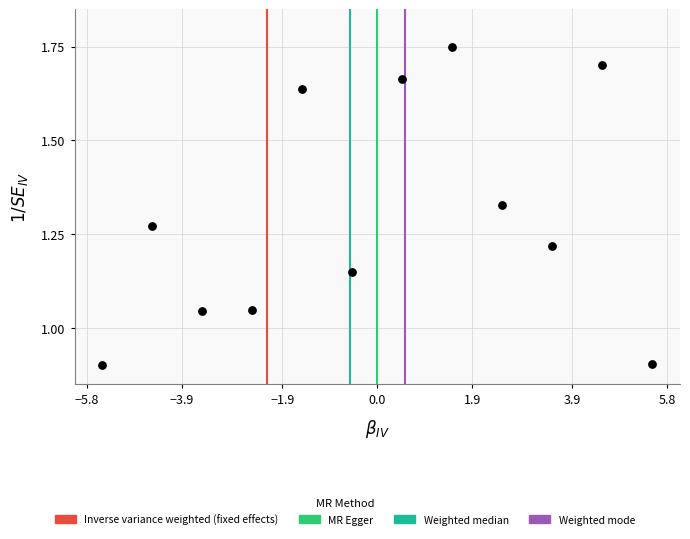

What is the range of X values (max minus min)?

11.0